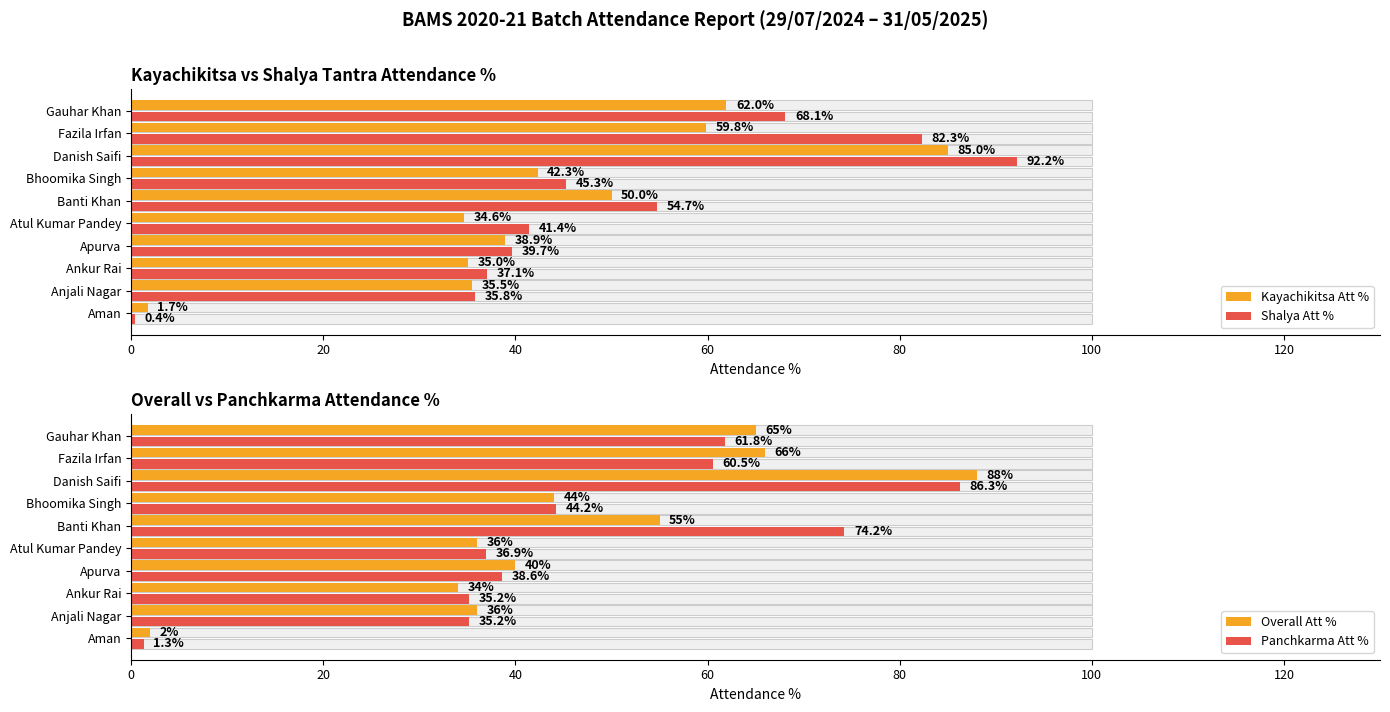

What is the label of the 8th bar from the right?

Ankur Rai